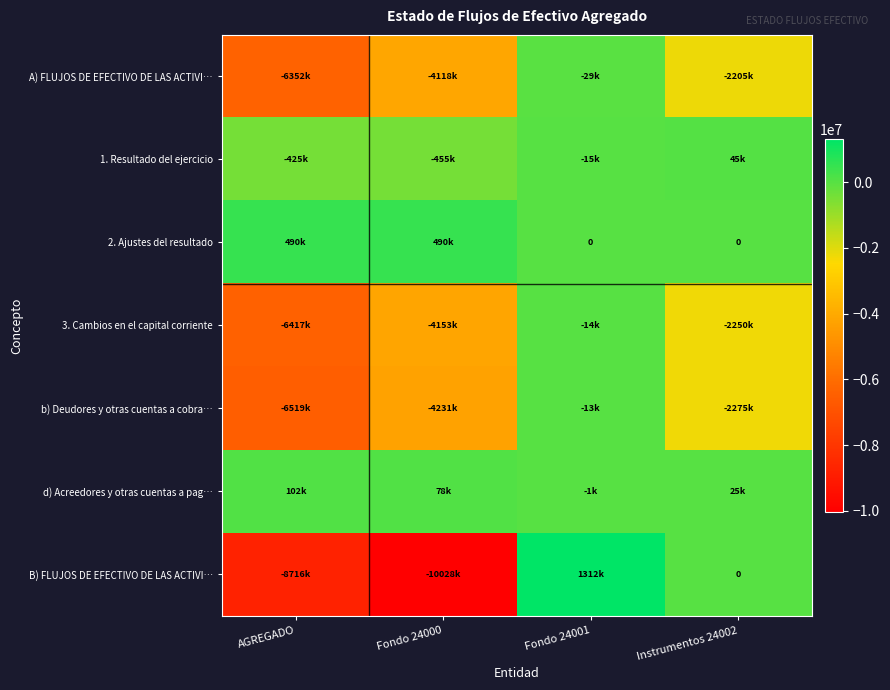

The value of 2. Ajustes del resultado at Instrumentos 24002 is 0. True or false?

True